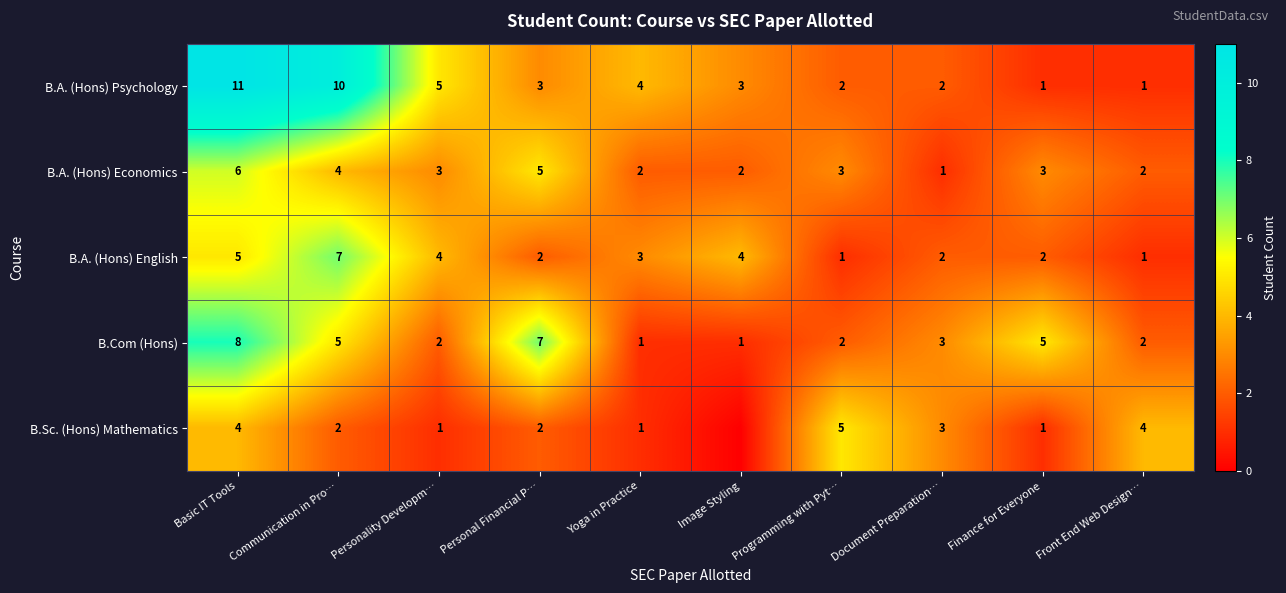

What is the difference between the second highest and minimum values in the B.A. (Hons) Economics series?

4